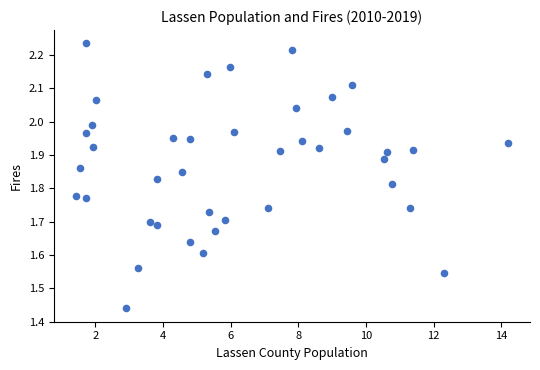

What is the range of Y values (max minus min)?

0.8